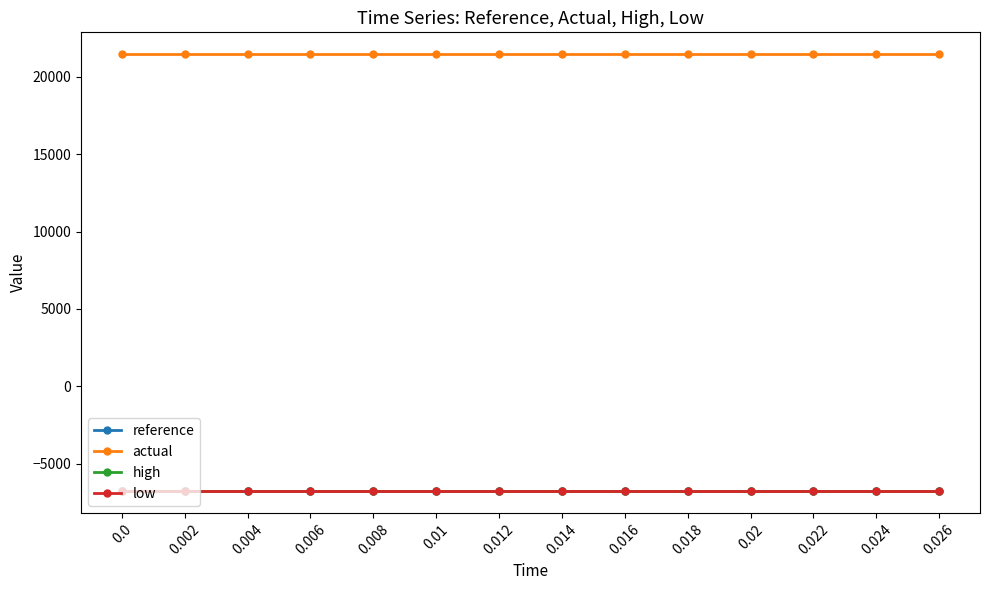

What is the approximate value of reference at 0.016?

-6770.9